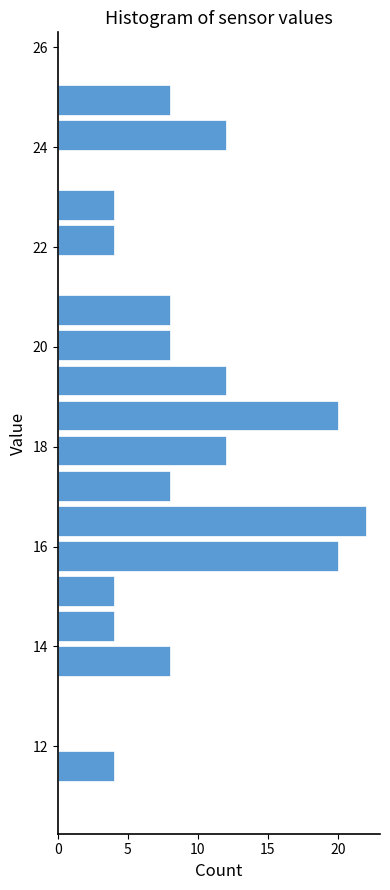

Read against the y-axis, roughly where is the centre of the longest bar?

16.6